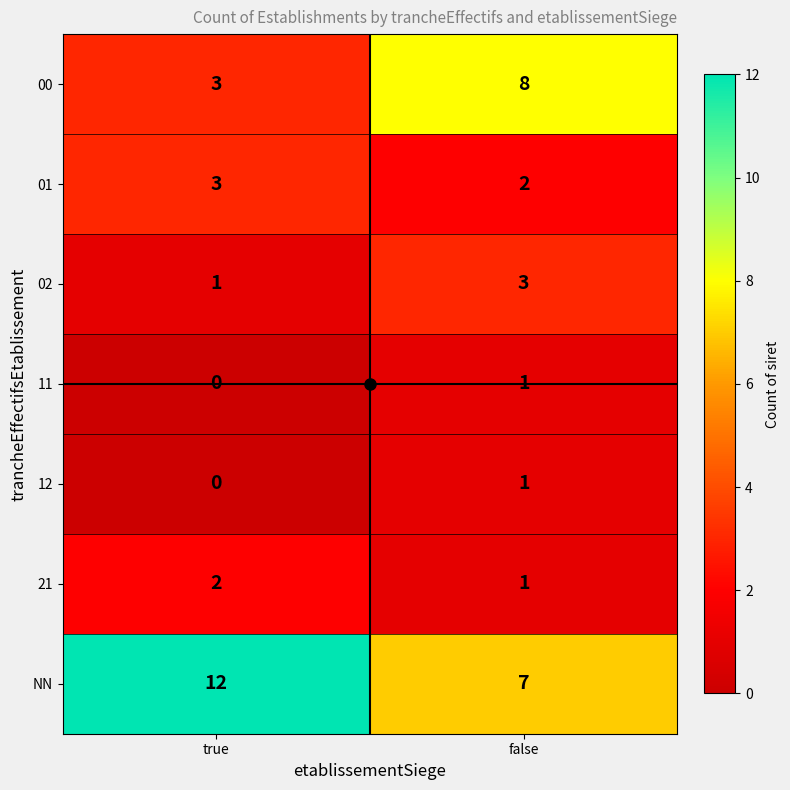

Rank the categories by 11 value from highest to lowest.

false, true